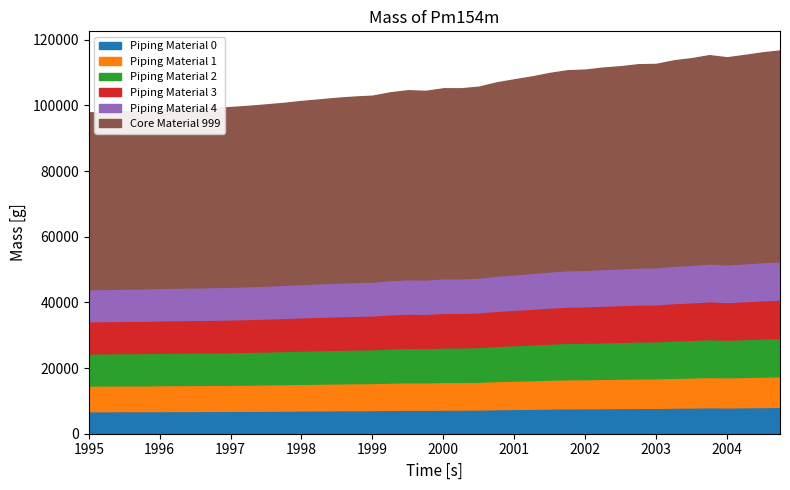

At which label is the value closest to 107280?

2000-Q4